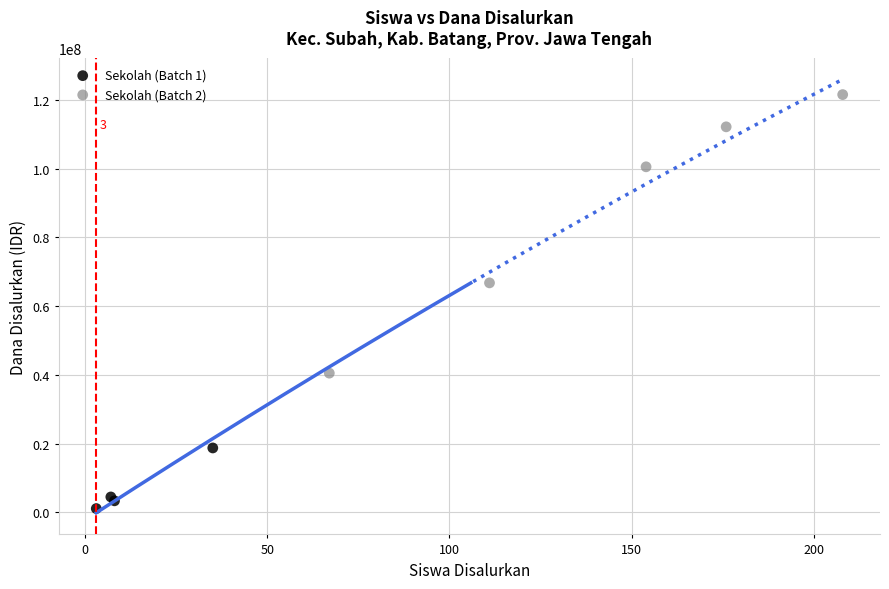

Which series has the widest spread of Y values?

Sekolah (Batch 2)